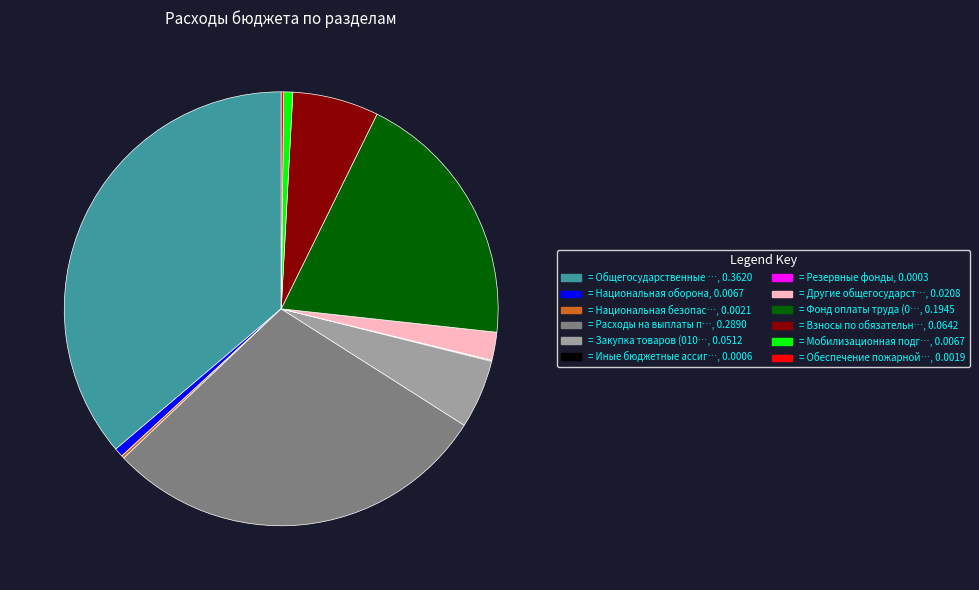

Is there a majority slice in this chart?

No